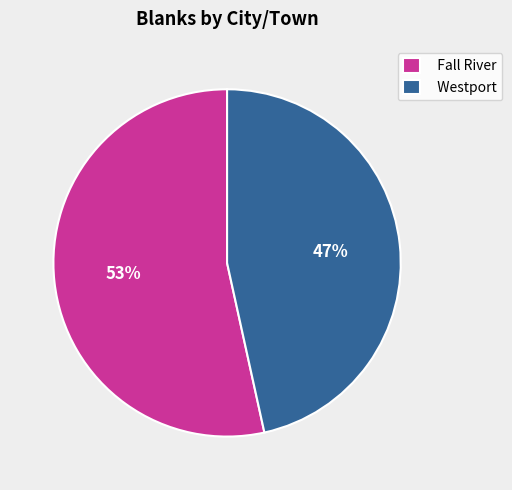

The Fall River slice represents 53% of the pie. True or false?

True